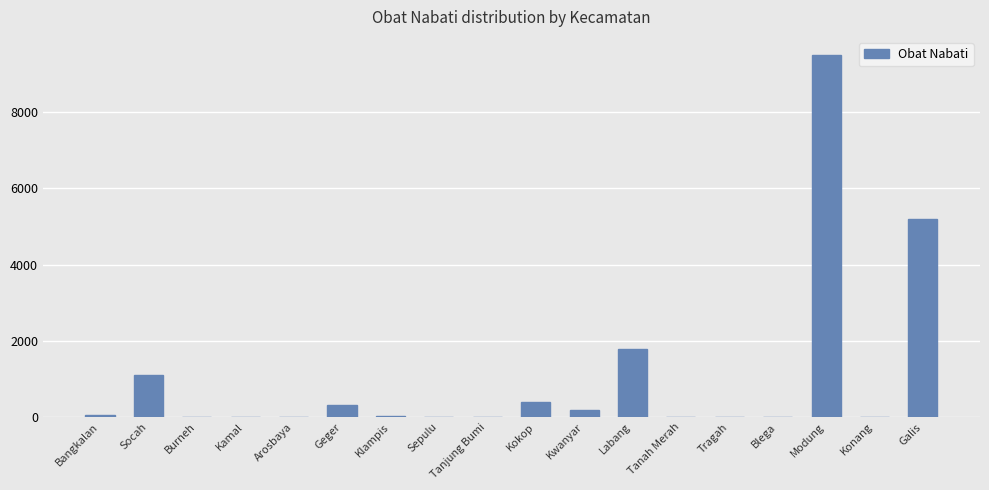

What is the sum of all values?

18555